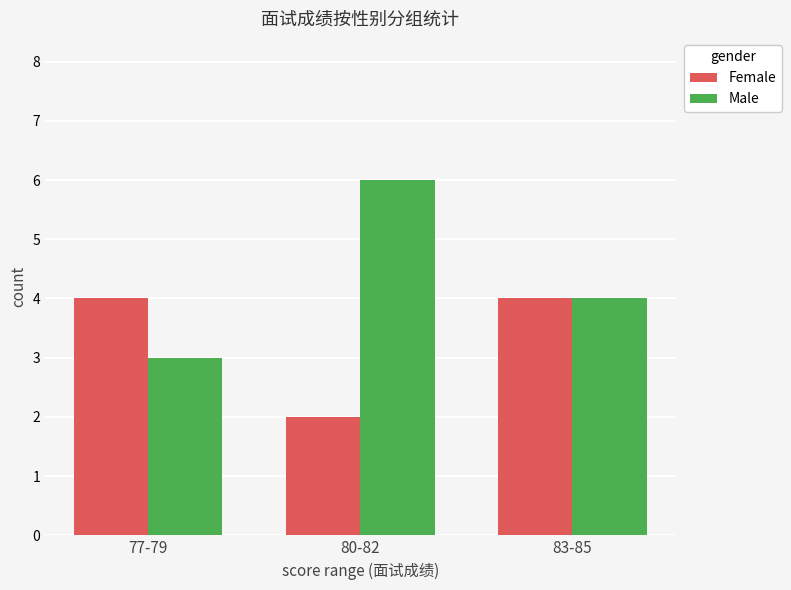

What is the sum of all Female values?

10